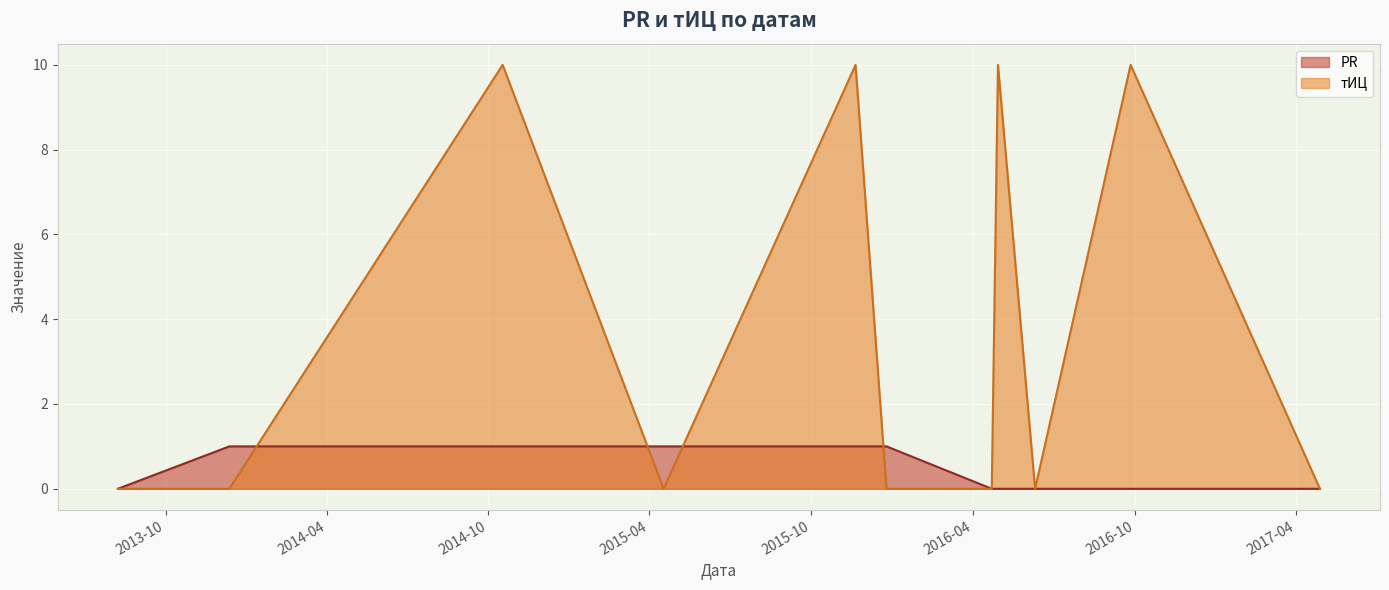

What is the difference between the maximum and minimum values in the PR (line) series?

1